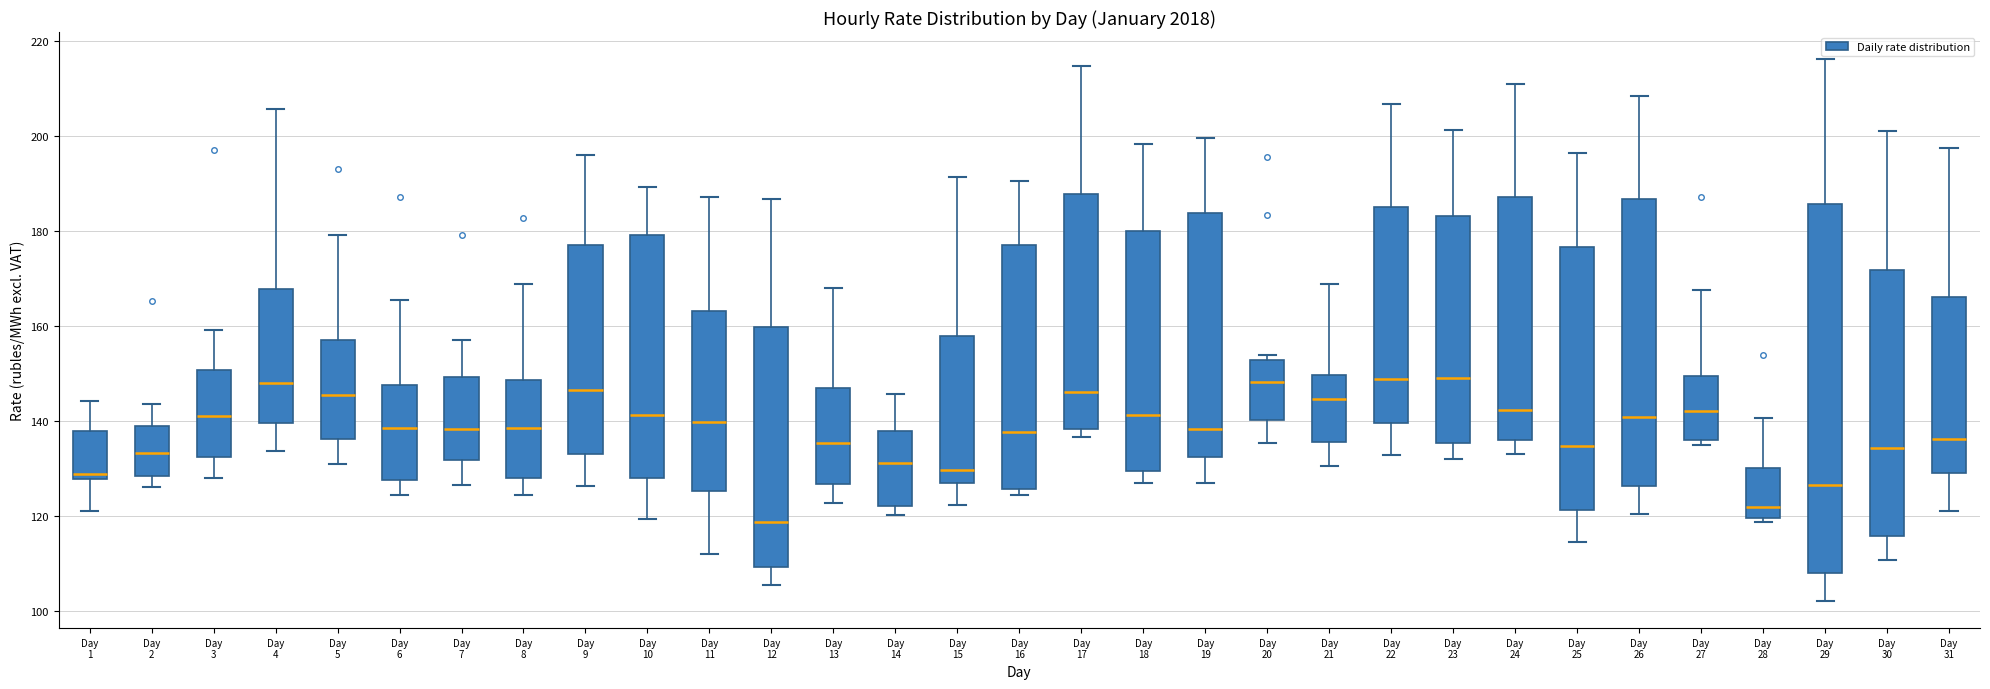

Comparing the boxes themselves (not the whiskers), which one is the tallest?

Day 29